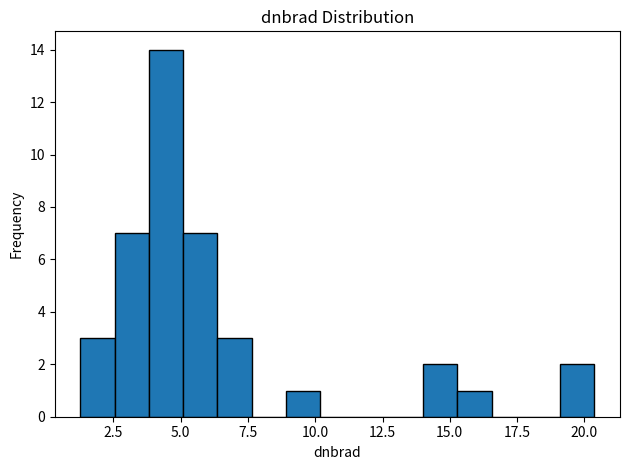

Read against the x-axis, roughly where is the centre of the tallest bar?

4.5